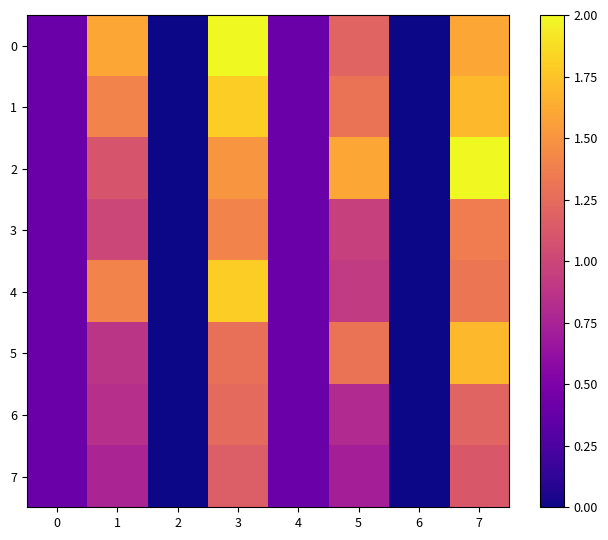

At which category is the sum across all series the highest?

3